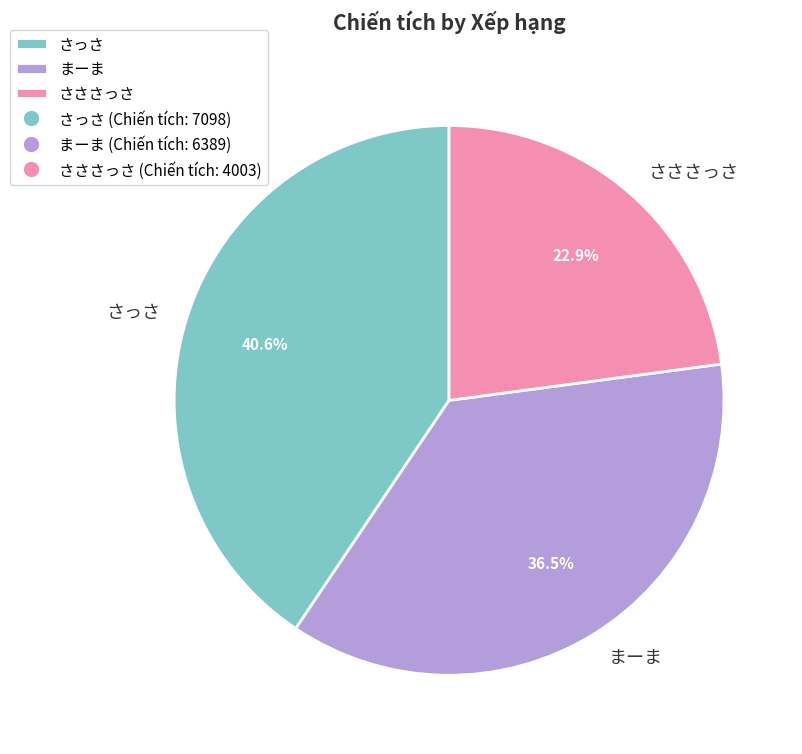

Between さっさ and さささっさ, which is larger?

さっさ